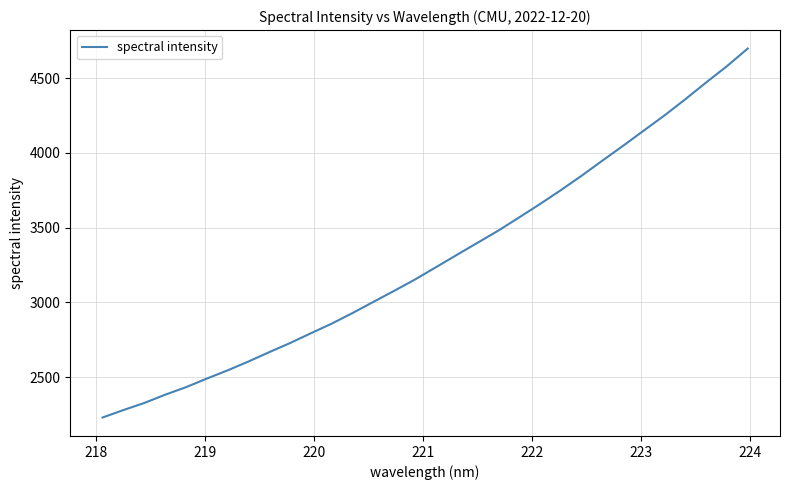

What is the minimum value shown in the chart?

2229.2